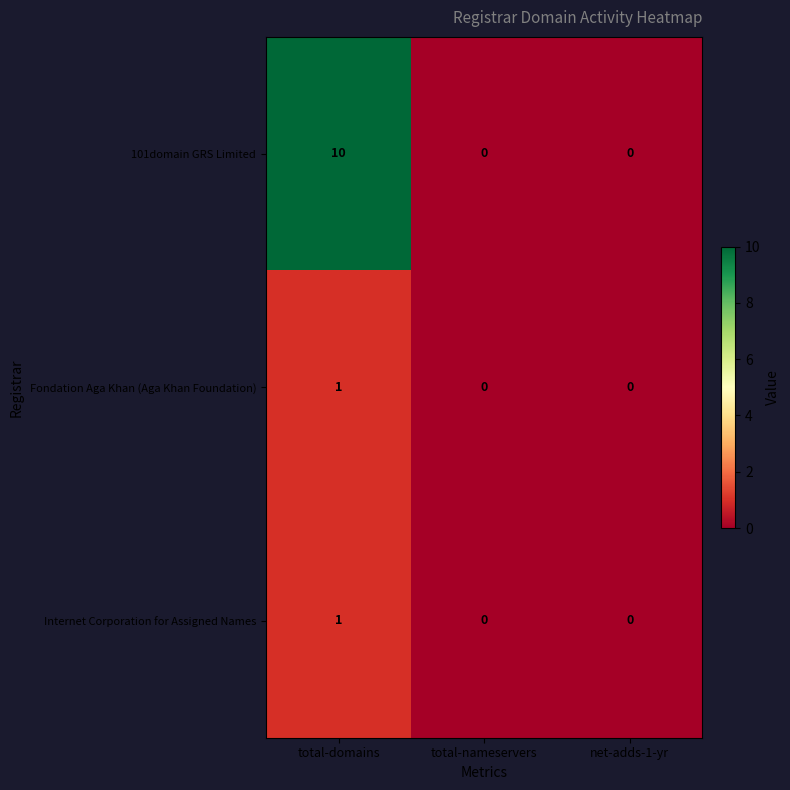

Which category has the highest value across all series?

total-domains